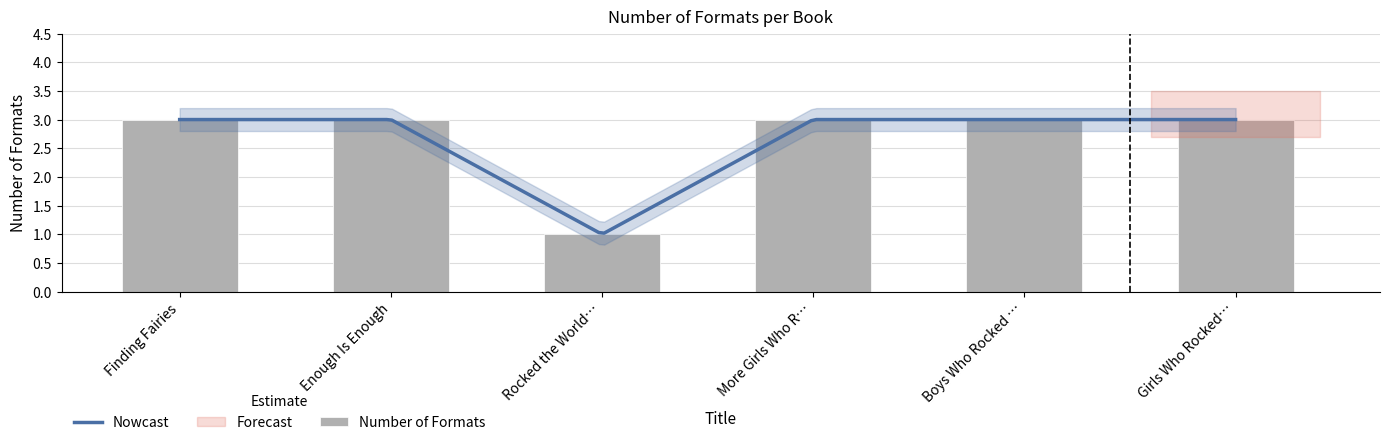

The value at Finding Fairies is 3. True or false?

True